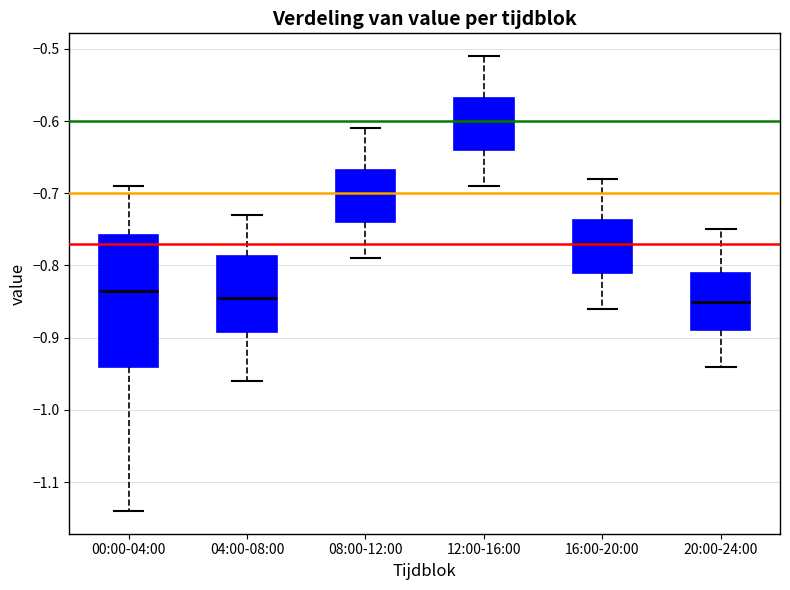

Where does the lower whisker of the box for 04:00-08:00 end on the y-axis? The values are not printed on the chart, so give them approximately, as read against the axis.

-0.96